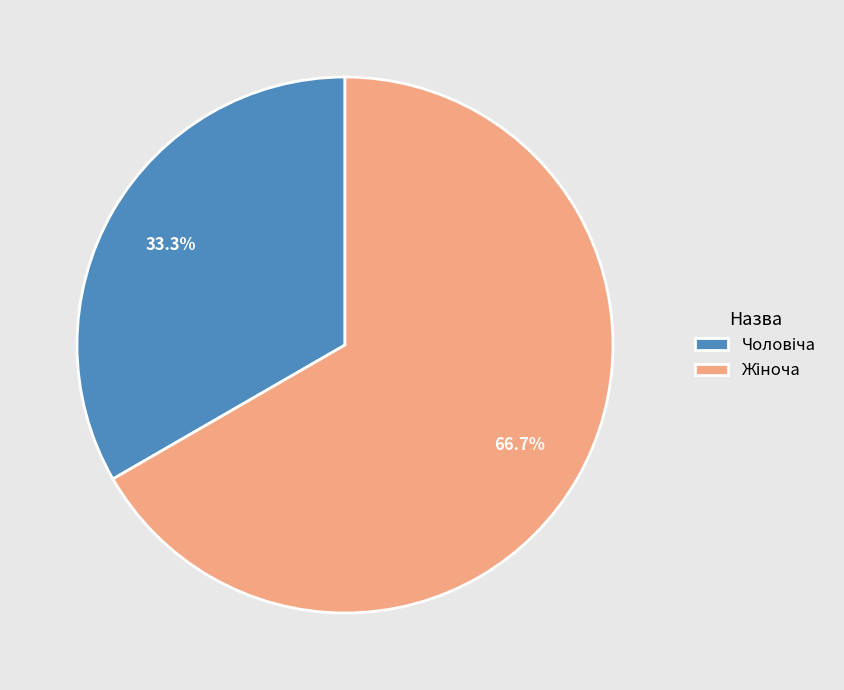

Does any single category account for the majority?

Yes